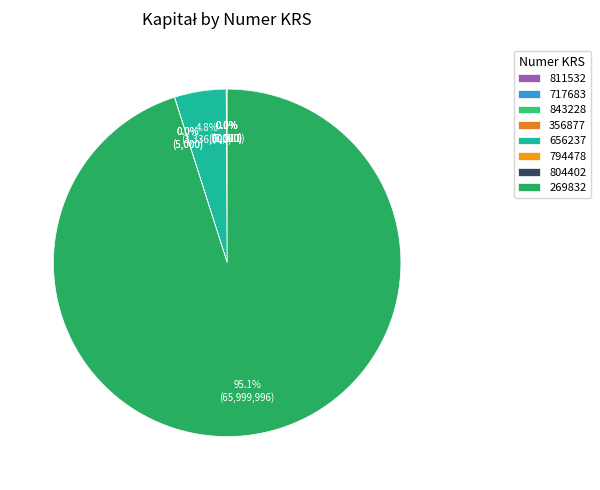

To the nearest percent, what is the average slice percentage?

12%